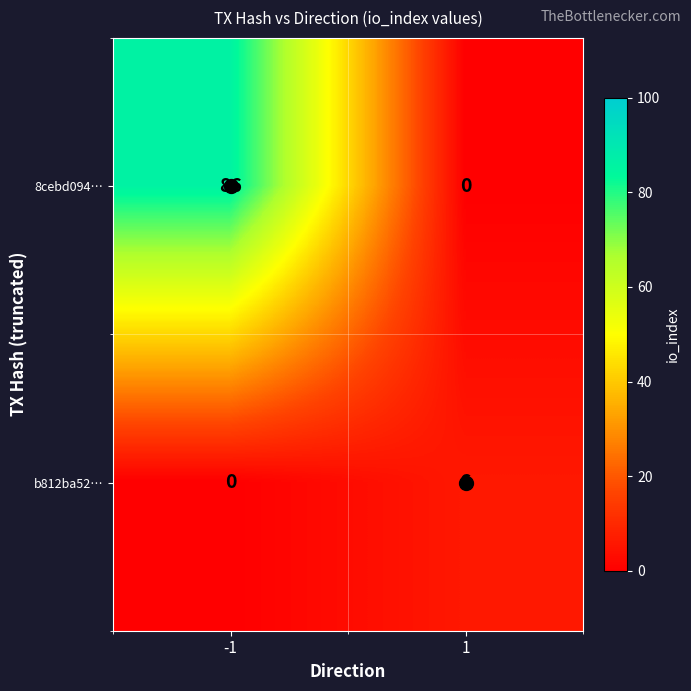

Is the value of b812ba52… at 1 greater than the value of 8cebd094… at -1?

No